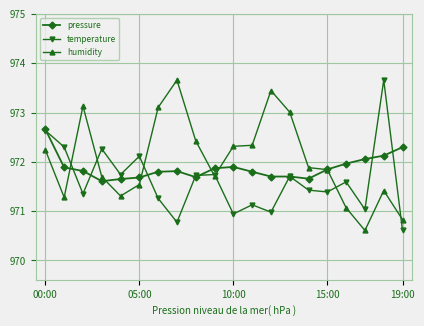

Reading left to right, what are all the values shown in this chart?

pressure: 972.7	971.9	971.8	971.6	971.7	971.7	971.8	971.8	971.7	971.9	971.9	971.8	971.7	971.7	971.7	971.8	972.0	972.1	972.1	972.3
temperature: 972.6	972.3	971.4	972.3	971.7	972.1	971.3	970.8	971.7	971.7	970.9	971.1	971.0	971.7	971.4	971.4	971.6	971.0	973.7	970.6
humidity: 972.2	971.3	973.1	971.7	971.3	971.5	973.1	973.7	972.4	971.7	972.3	972.3	973.4	973.0	971.9	971.8	971.1	970.6	971.4	970.8